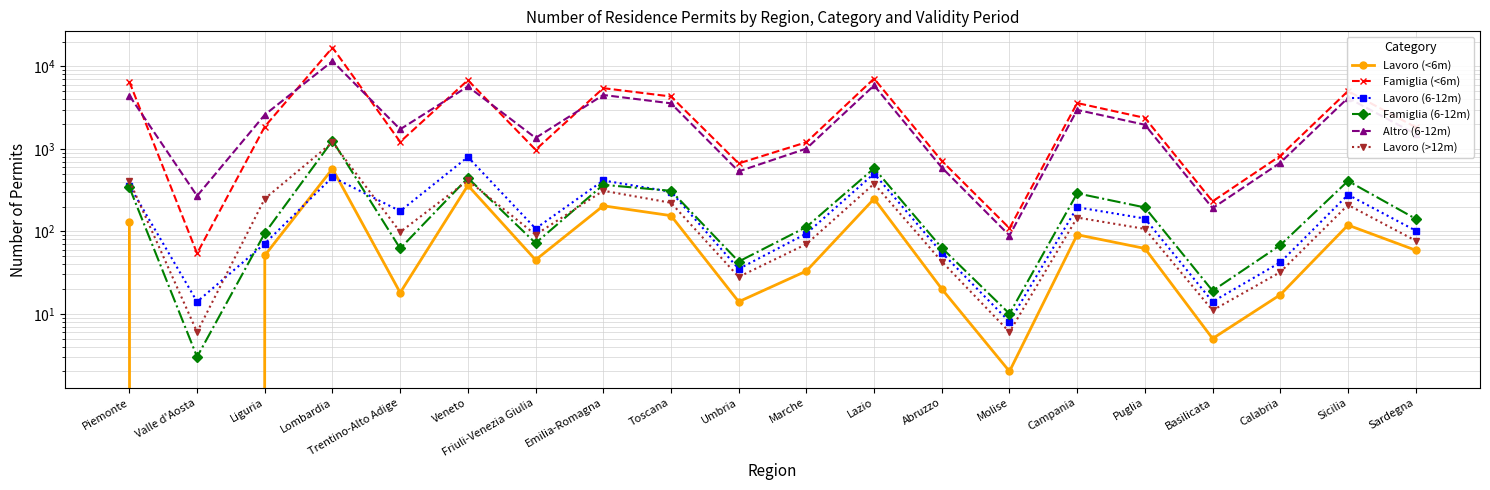

What is the total value across all series at Veneto?

14570